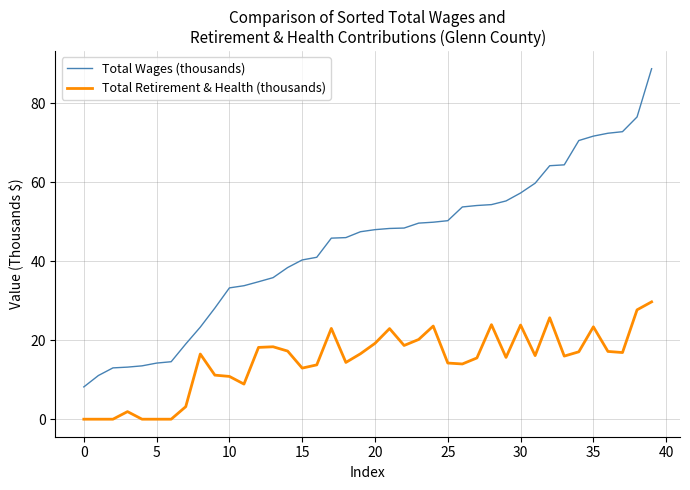

What is the maximum value shown in the chart?

88.8